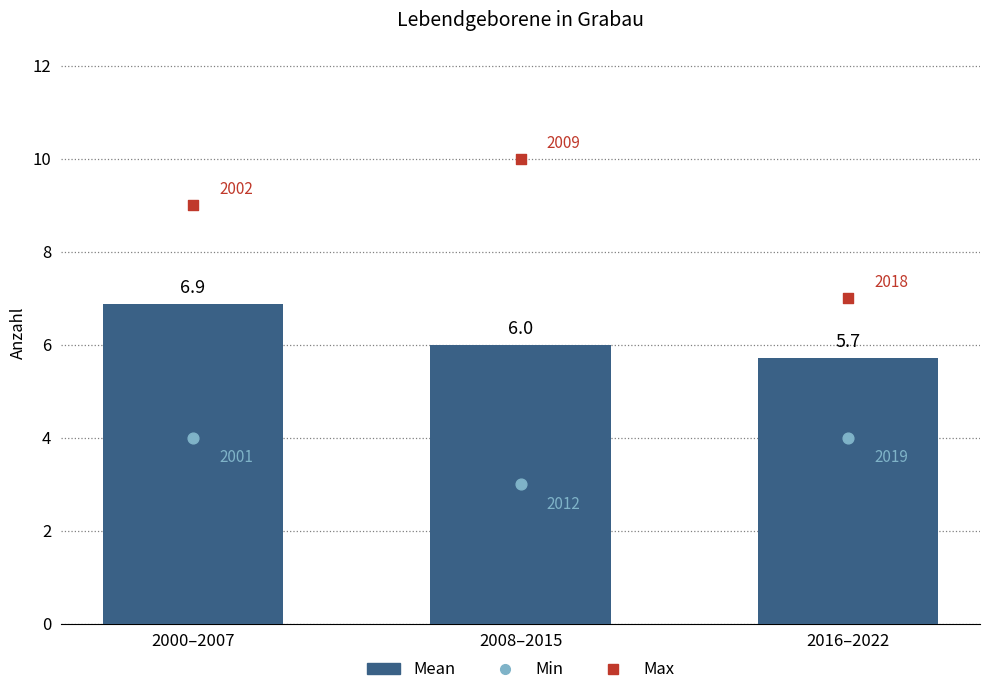

What is the ratio of the value at 2008–2015 to the value at 2016–2022?

1.1